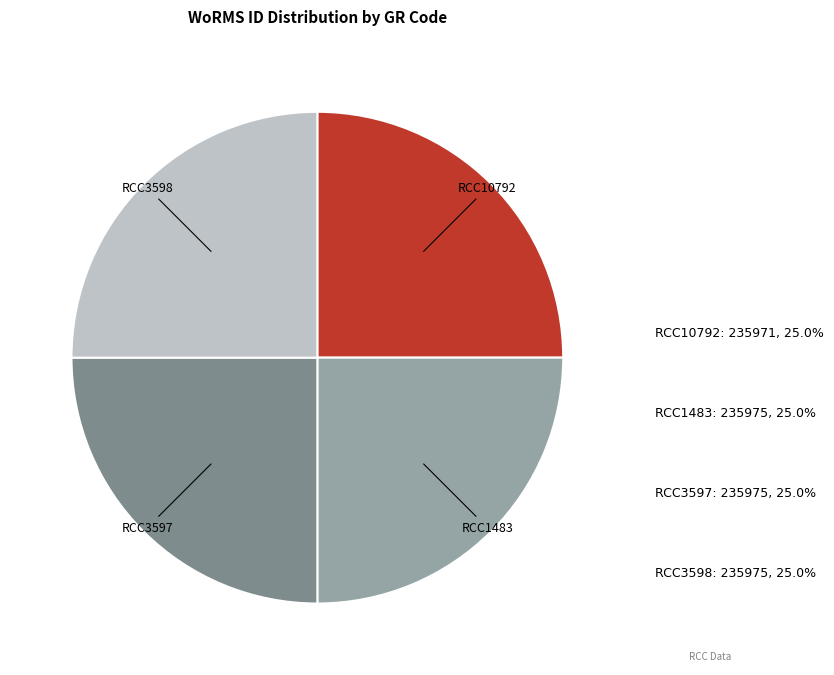

True or false: RCC1483 accounts for 25% of the total.

True